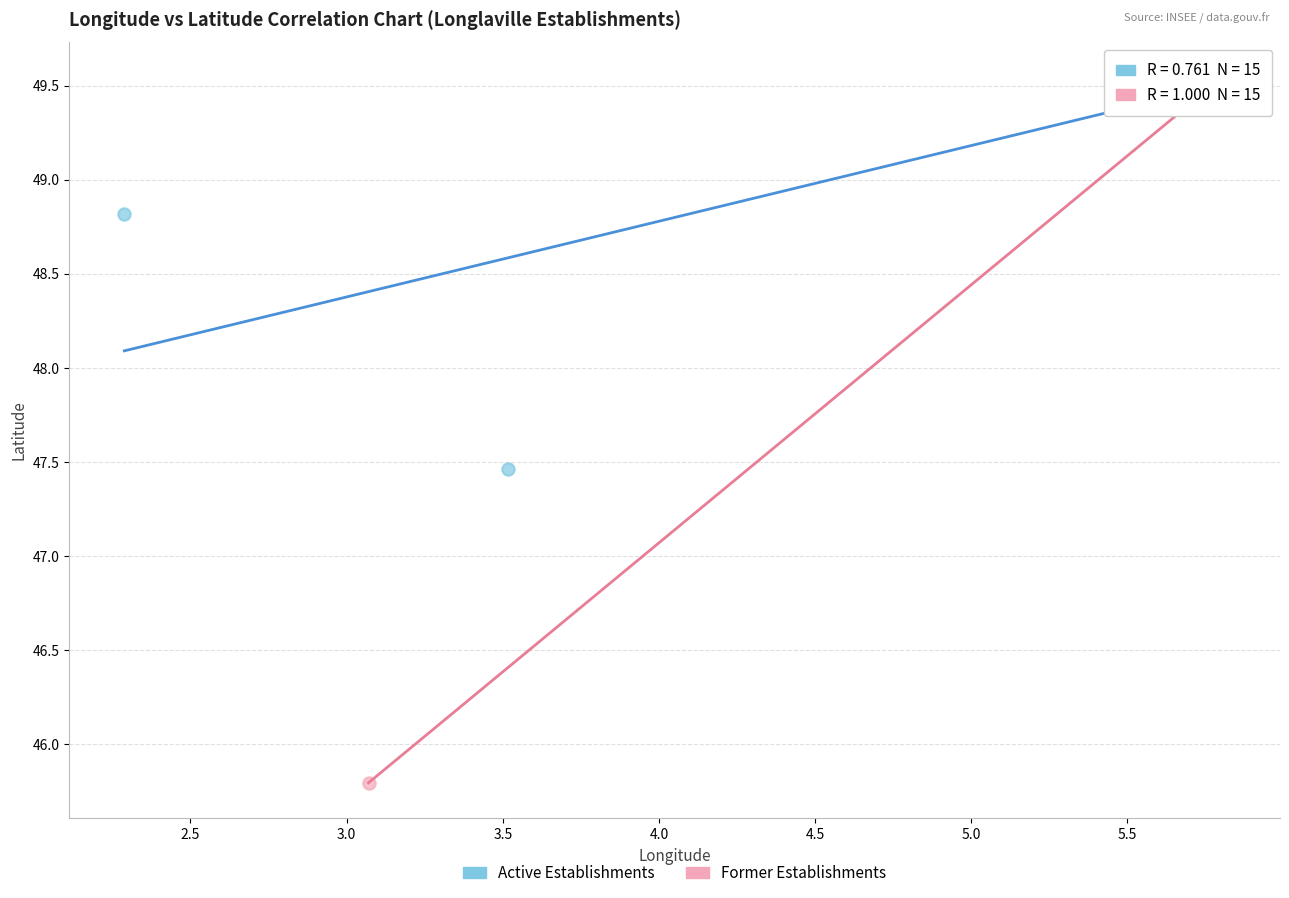

Which series reaches the minimum Y coordinate?

Former Establishments